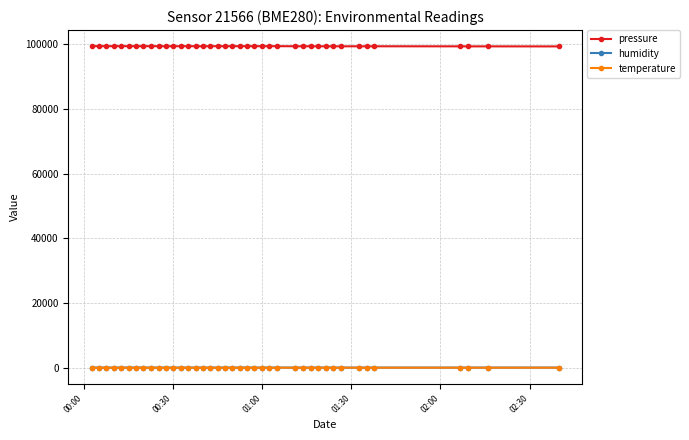

What is the maximum value for humidity?

58.4